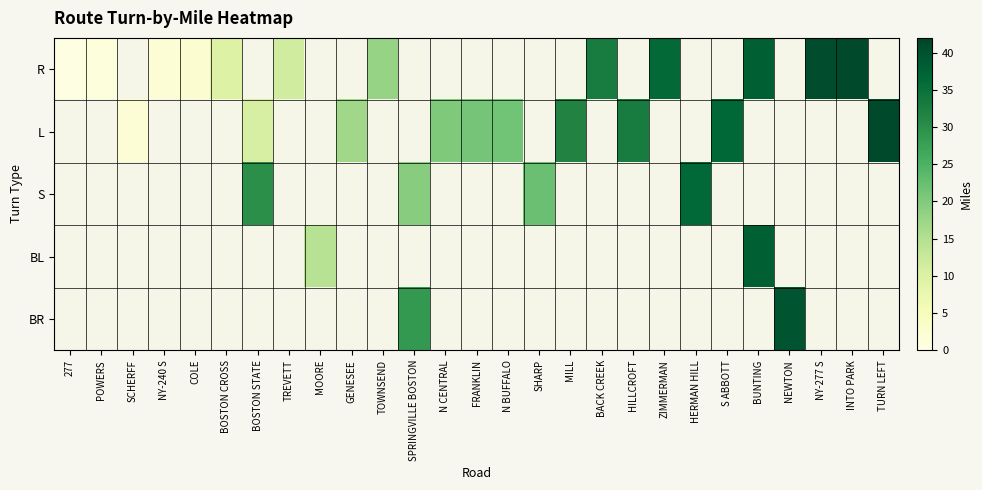

The value of S at BOSTON STATE is 17.1. True or false?

False